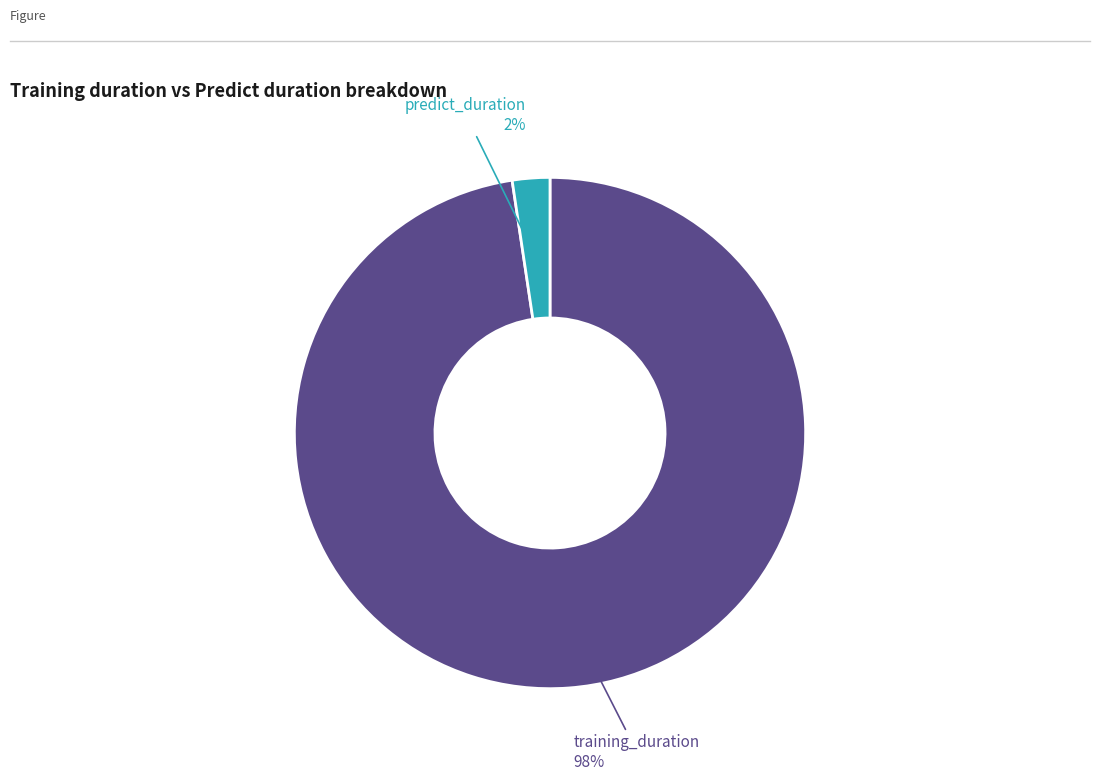

To the nearest percent, what is the average slice percentage?

50%